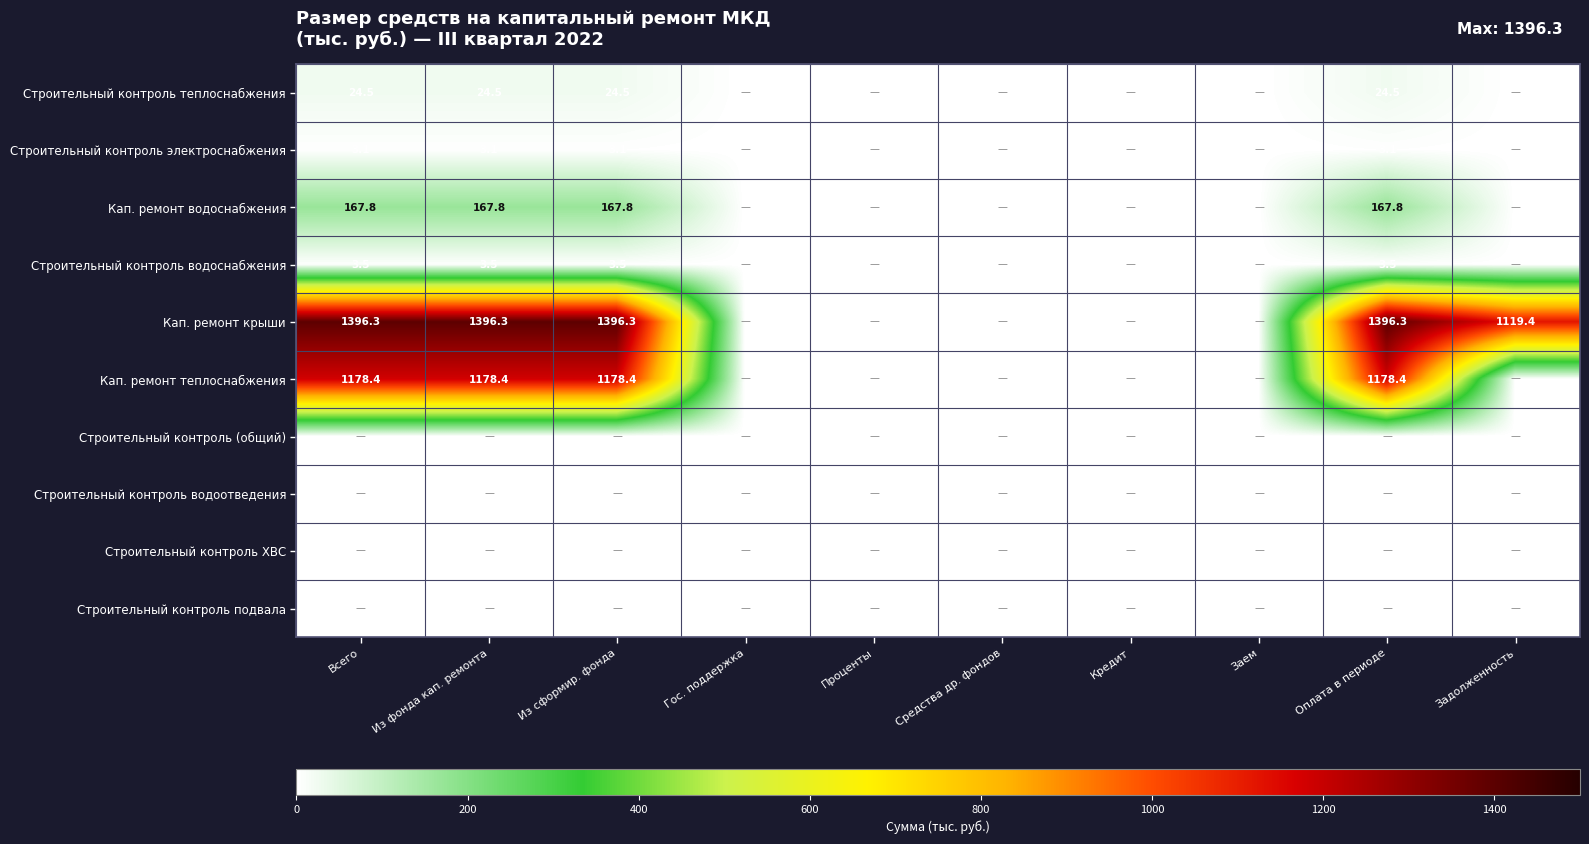

The value of Строительный контроль электроснабжения at Из фонда кап. ремонта is 0.8. True or false?

False